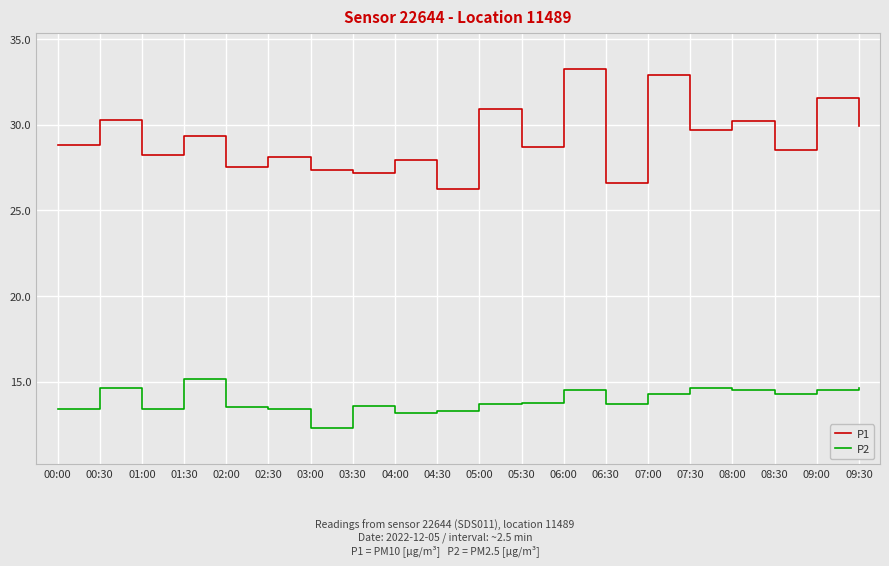

Read the P2 value at 08:30.

14.3